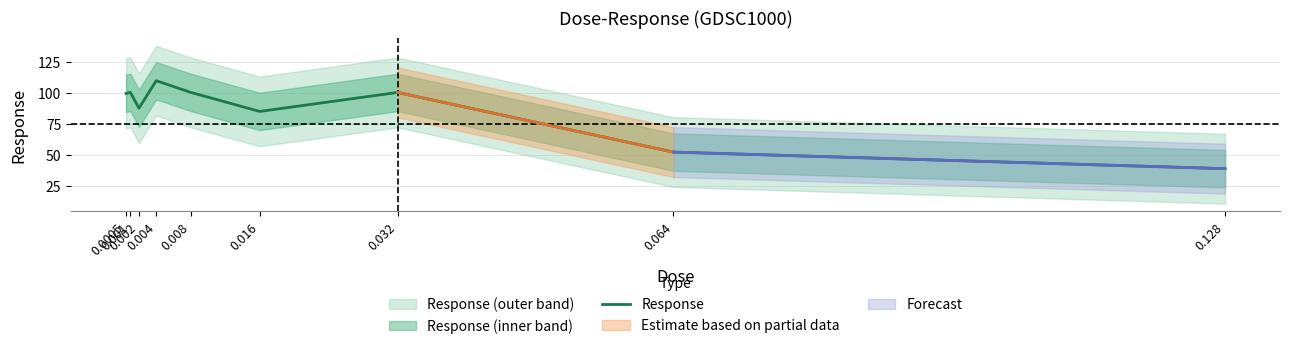

Reading left to right, extract all data points from this chart.

99.5	100.3	87.6	109.6	100.3	85.0	100.2	52.4	39.1